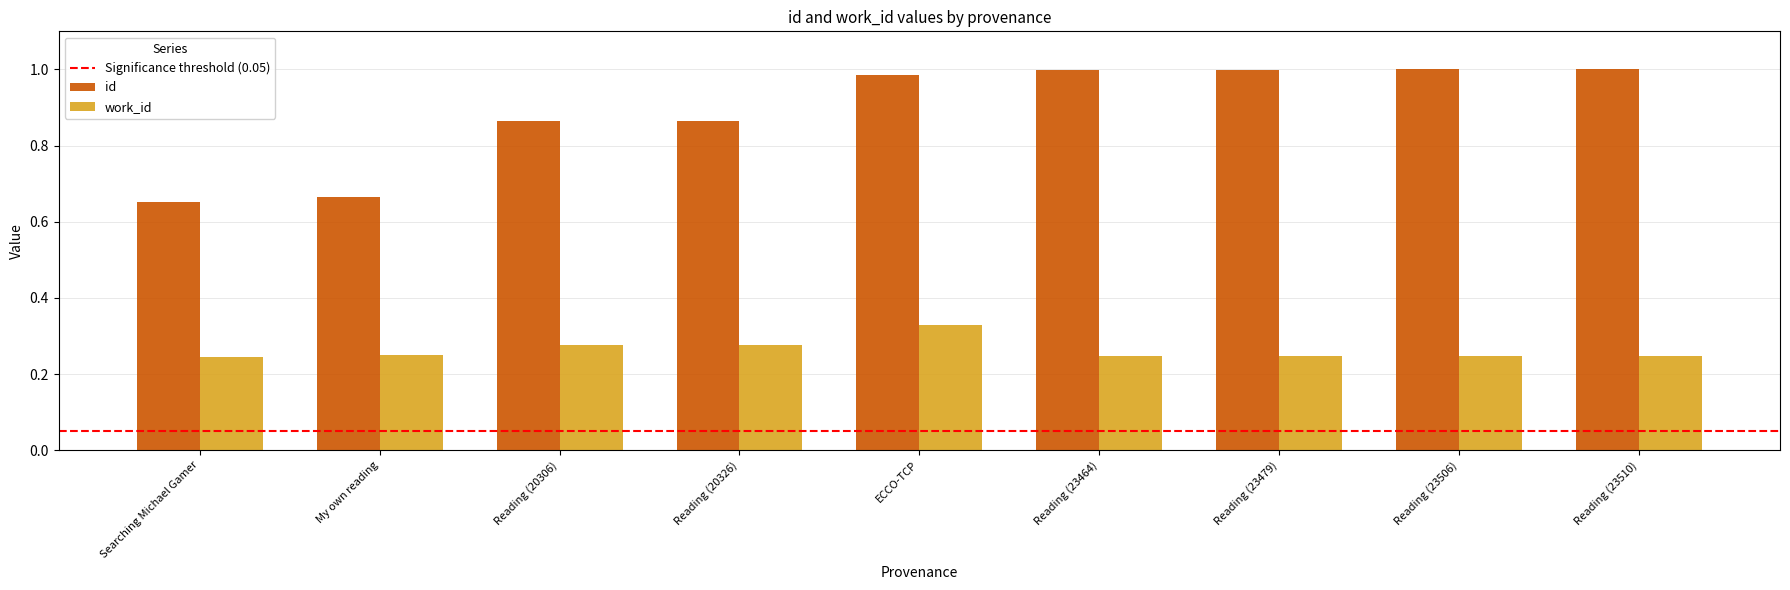

How many bars are there in each group?

2